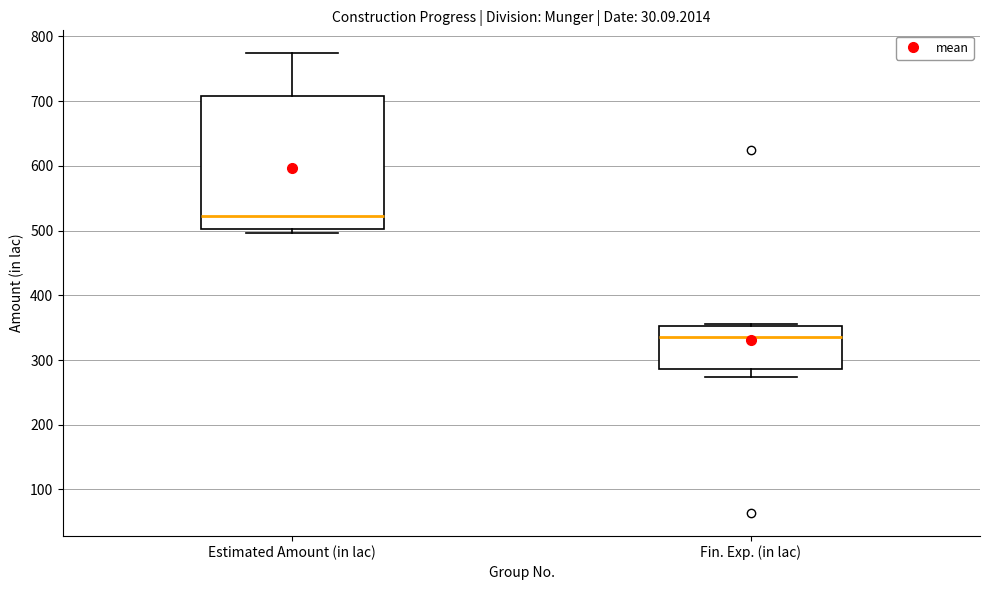

Which box has the highest median line?

Estimated Amount (in lac)